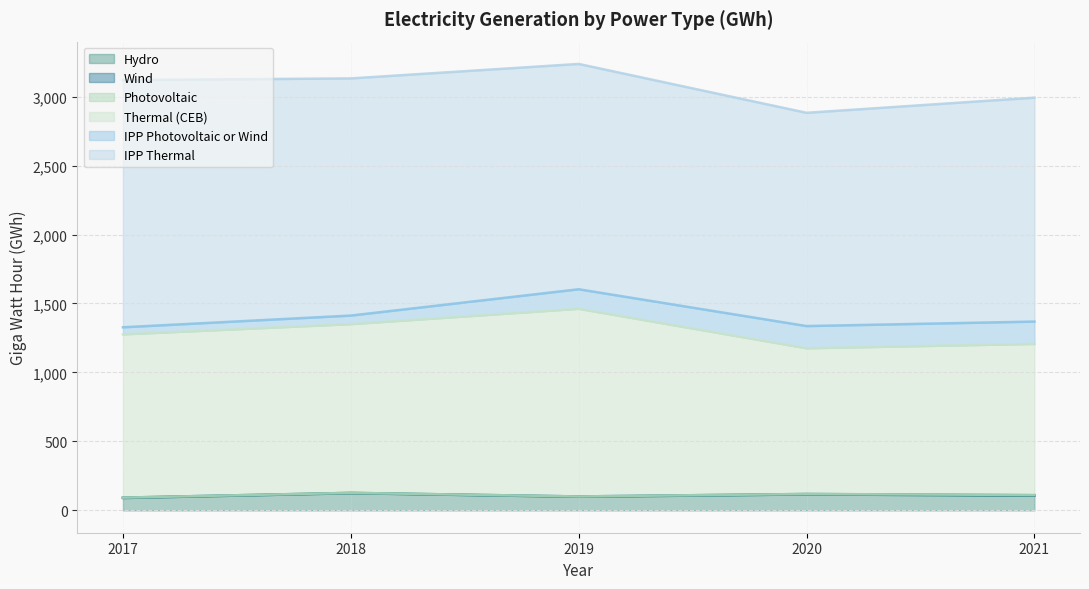

How many values in the Thermal (CEB) series exceed 1183?

3